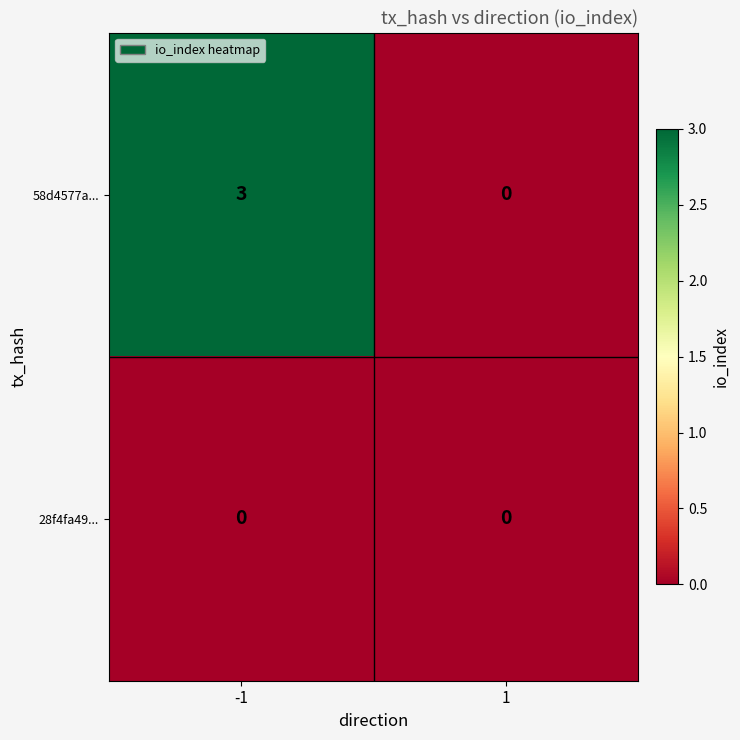

Reading right to left, list all the values displayed in this chart.

58d4577a...: 0	3
28f4fa49...: 0	0